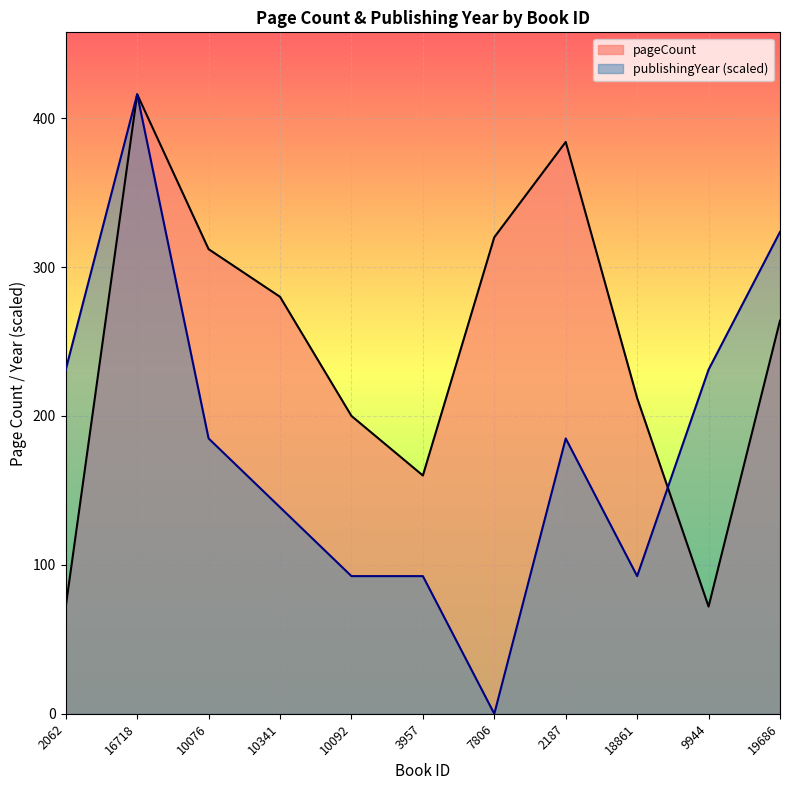

After their last crossing, which series has the higher values: pageCount or publishingYear?

publishingYear